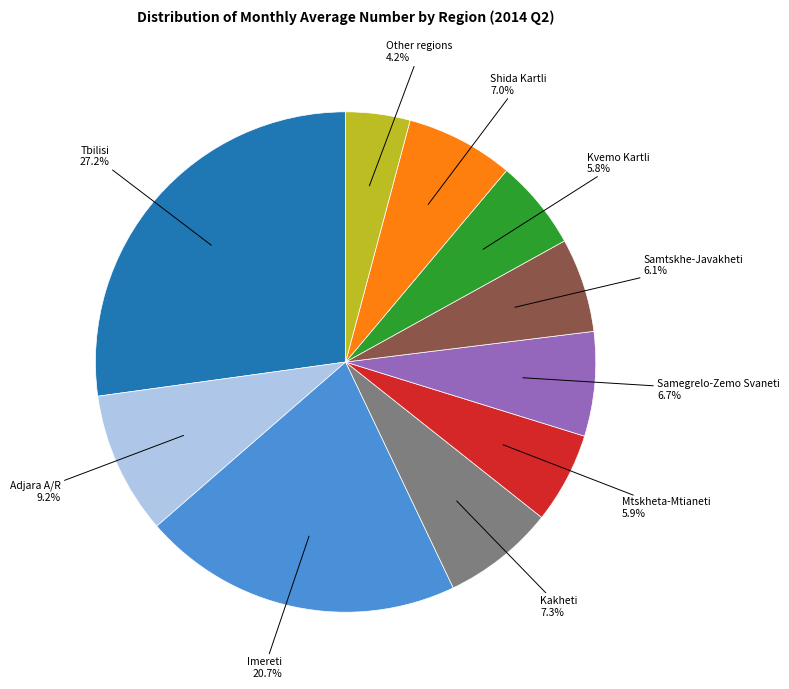

Is there any slice that represents more than half of the pie?

No